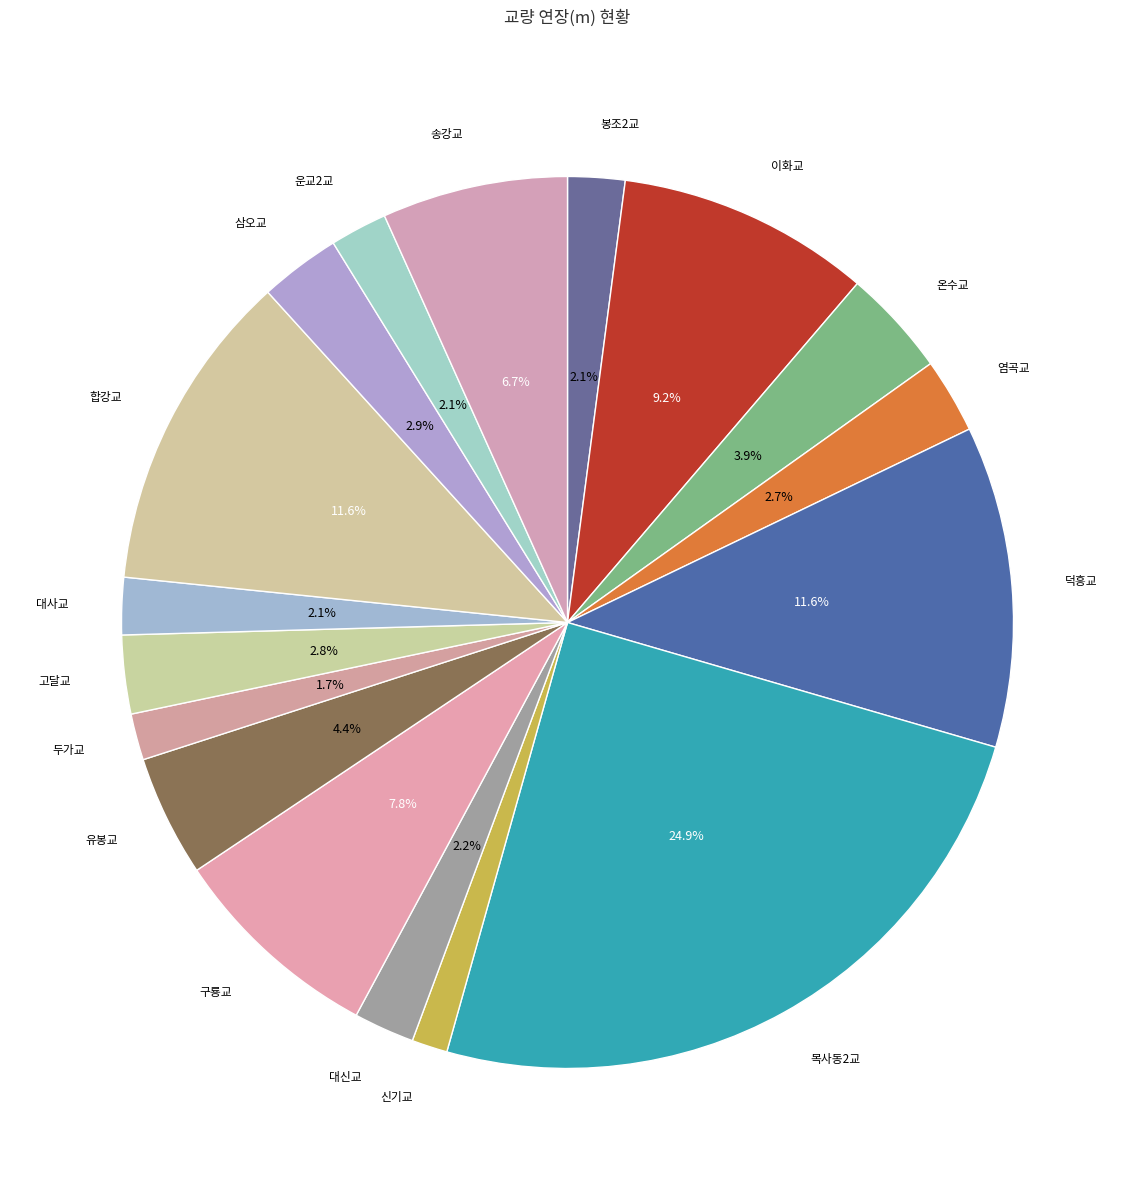

To the nearest percent, what portion does 신기교 represent?

1%